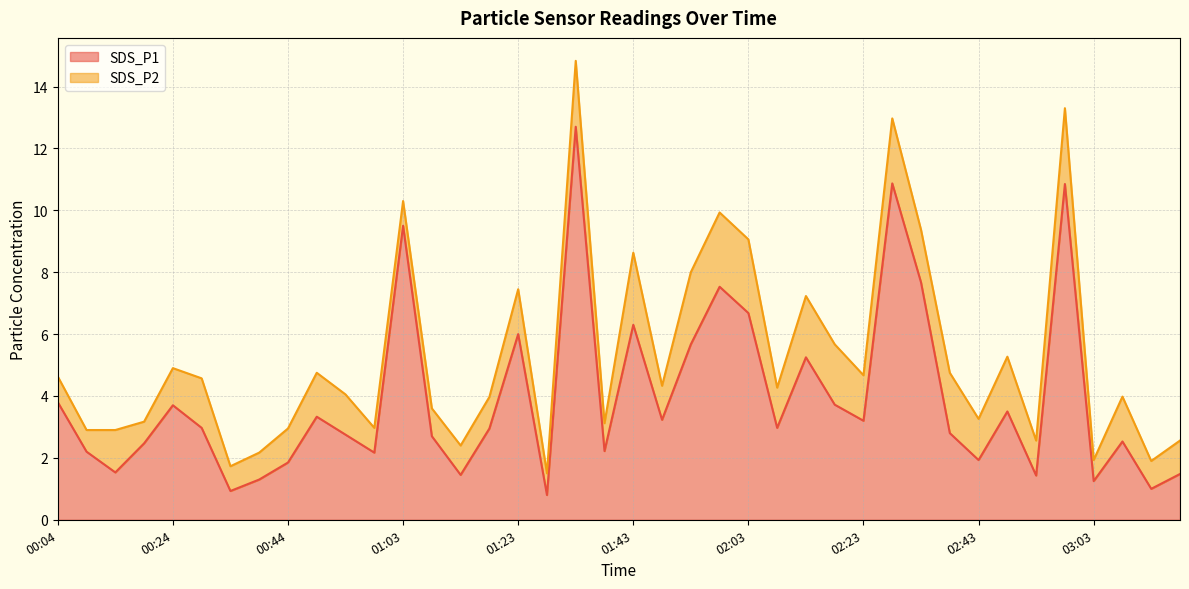

List the labels in order of value, largest first.

01:33, 02:28, 02:58, 01:03, 02:33, 01:58, 02:03, 01:43, 01:23, 01:53, 02:13, 00:04, 02:18, 00:24, 02:48, 00:49, 01:48, 02:23, 00:29, 02:08, 01:18, 02:38, 00:54, 01:08, 03:08, 00:19, 01:38, 00:09, 00:59, 02:43, 00:44, 00:14, 03:18, 01:13, 02:53, 00:39, 03:03, 03:13, 00:34, 01:28